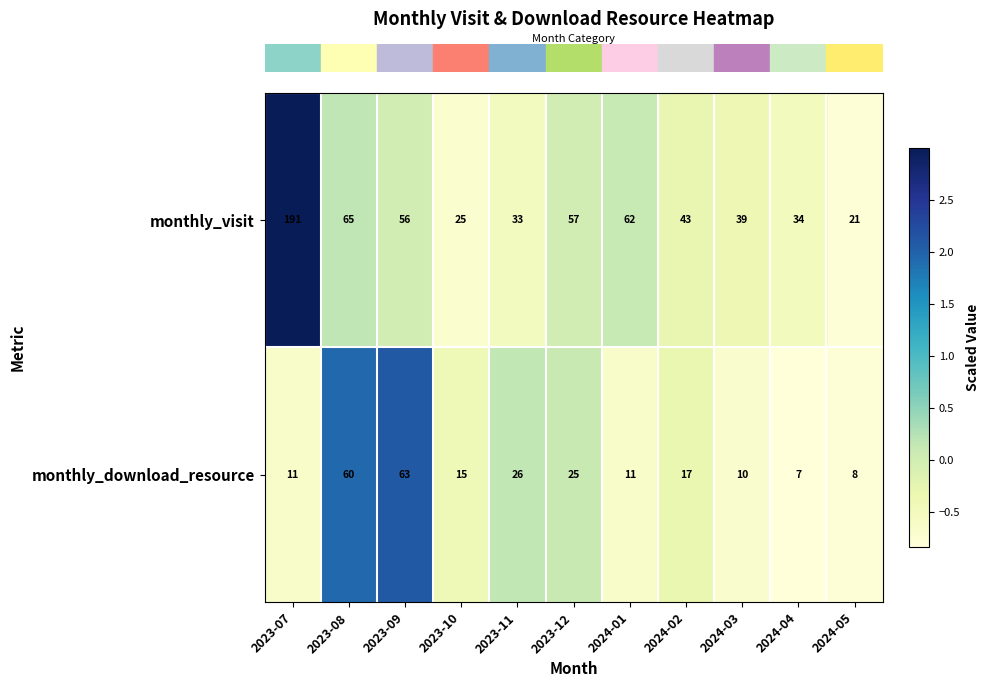

Which category has the highest value in the monthly_visit series?

2023-07